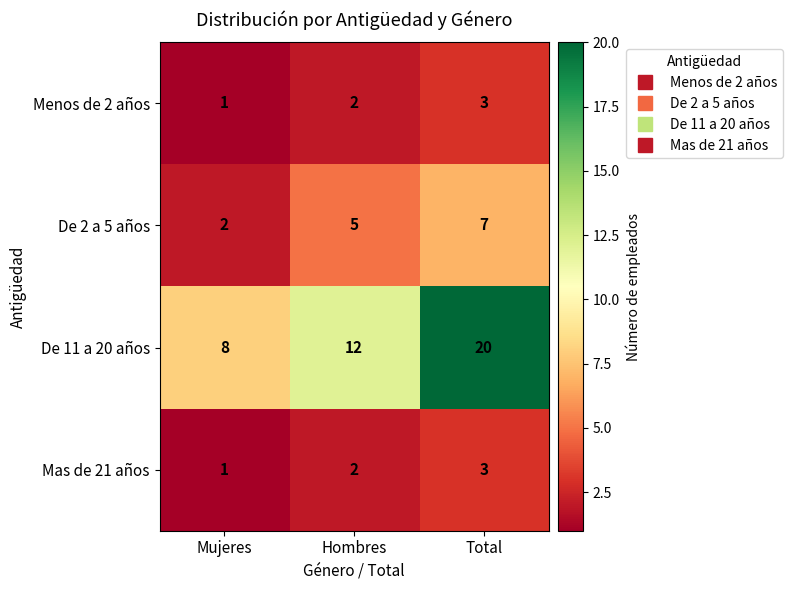

Read the De 2 a 5 años value at Hombres.

5